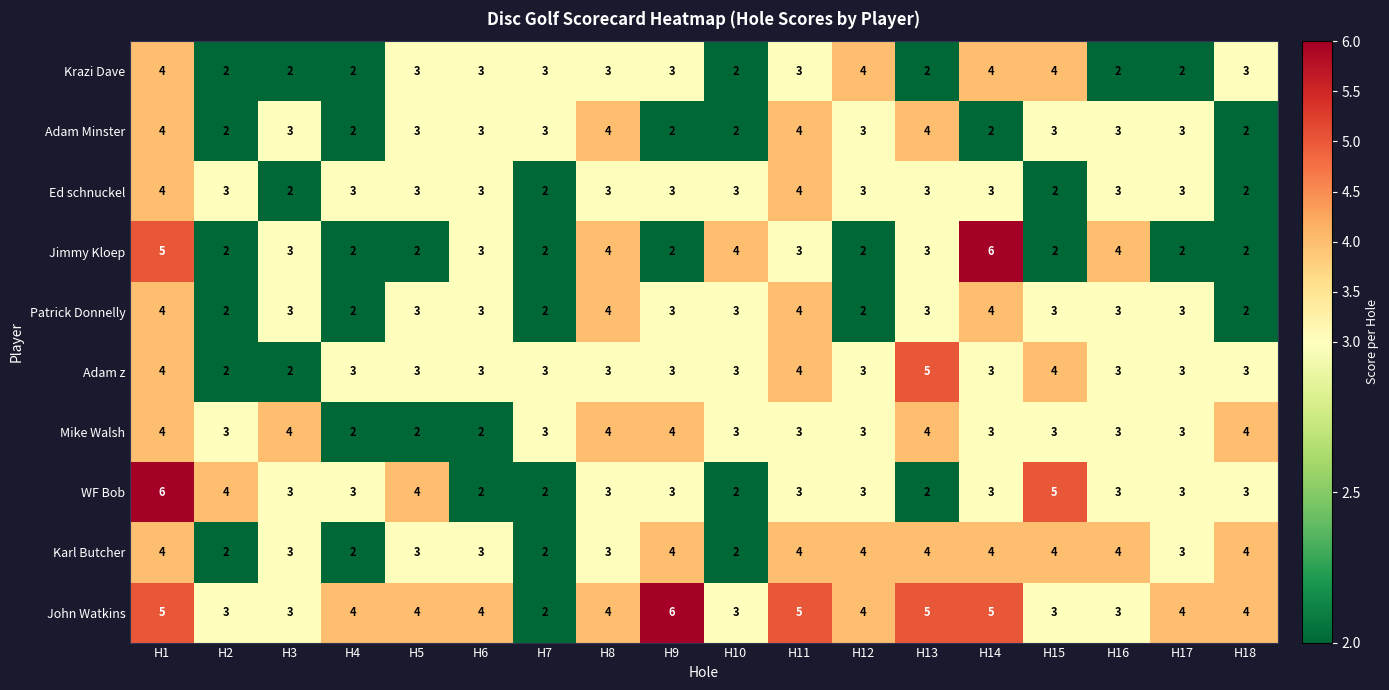

What is the sum of all Adam z values?

57